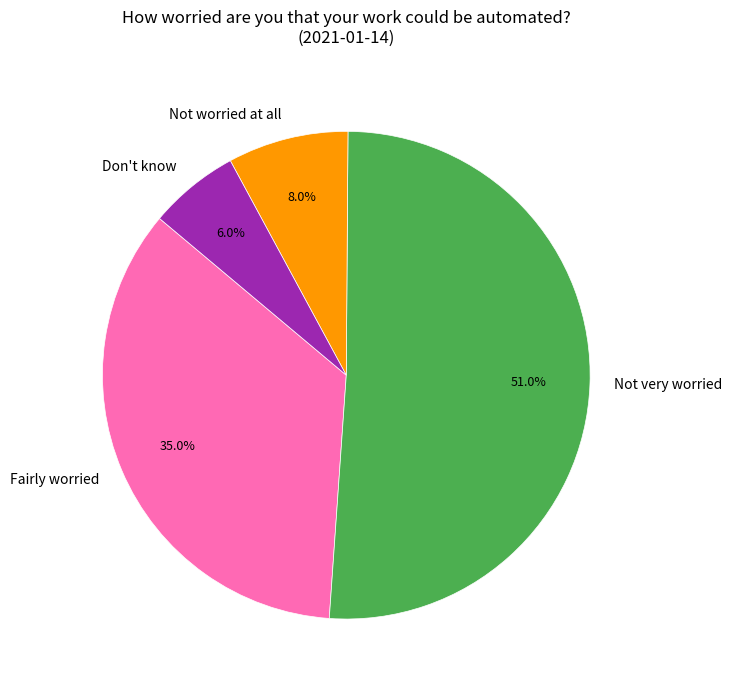

How many slices are in this pie chart?

4